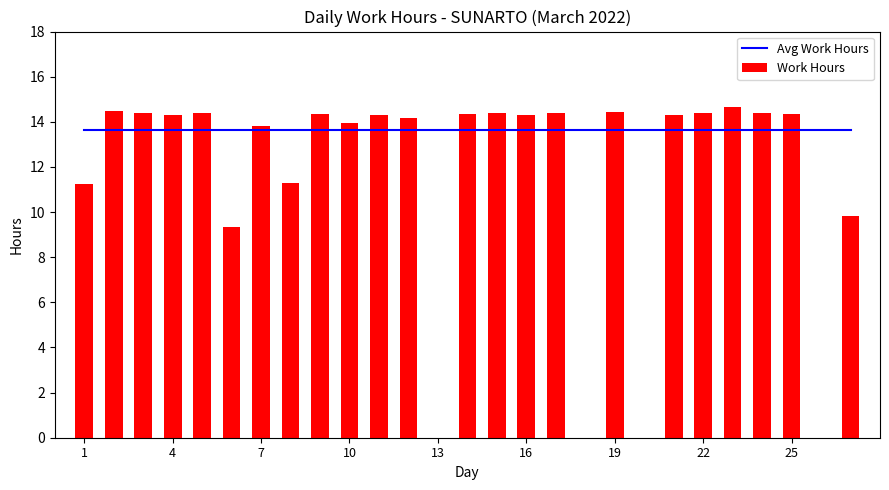

Reading left to right, list all the values displayed in this chart.

Avg Work Hours: 13.6	13.6	13.6	13.6	13.6	13.6	13.6	13.6	13.6	13.6	13.6	13.6	13.6	13.6	13.6	13.6	13.6	13.6	13.6	13.6	13.6	13.6	13.6	13.6	13.6	13.6	13.6
Work Hours: 11.3	14.5	14.4	14.3	14.4	9.3	13.8	11.3	14.3	13.9	14.3	14.2	0.0	14.3	14.4	14.3	14.4	0.0	14.4	0.0	14.3	14.4	14.6	14.4	14.3	0.0	9.8